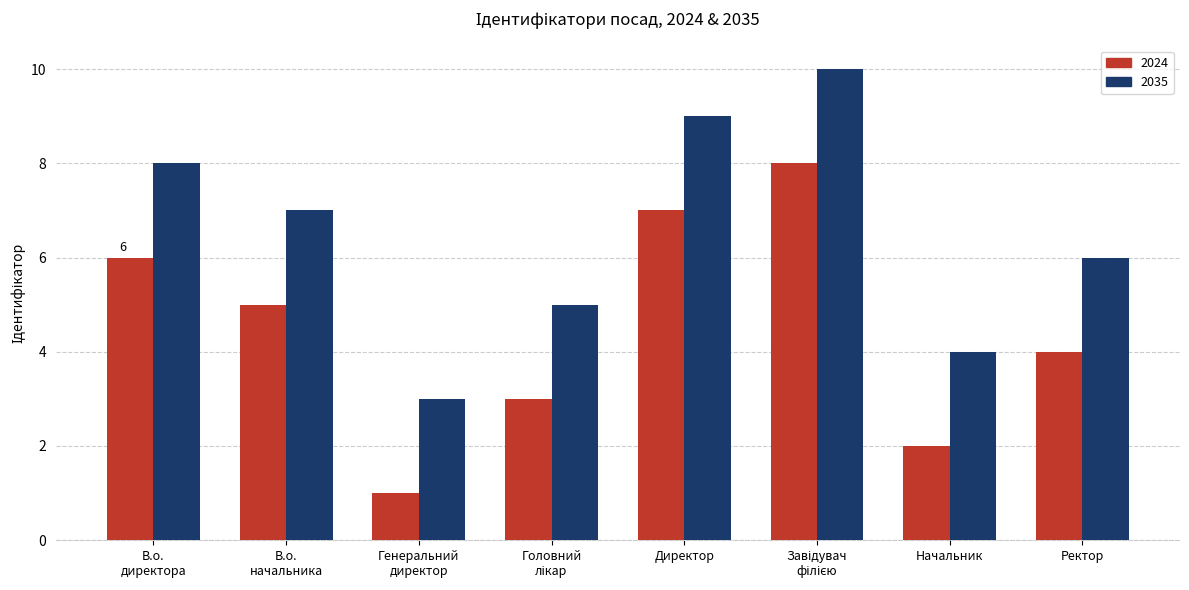

What is the sum of all 2035 values?

52